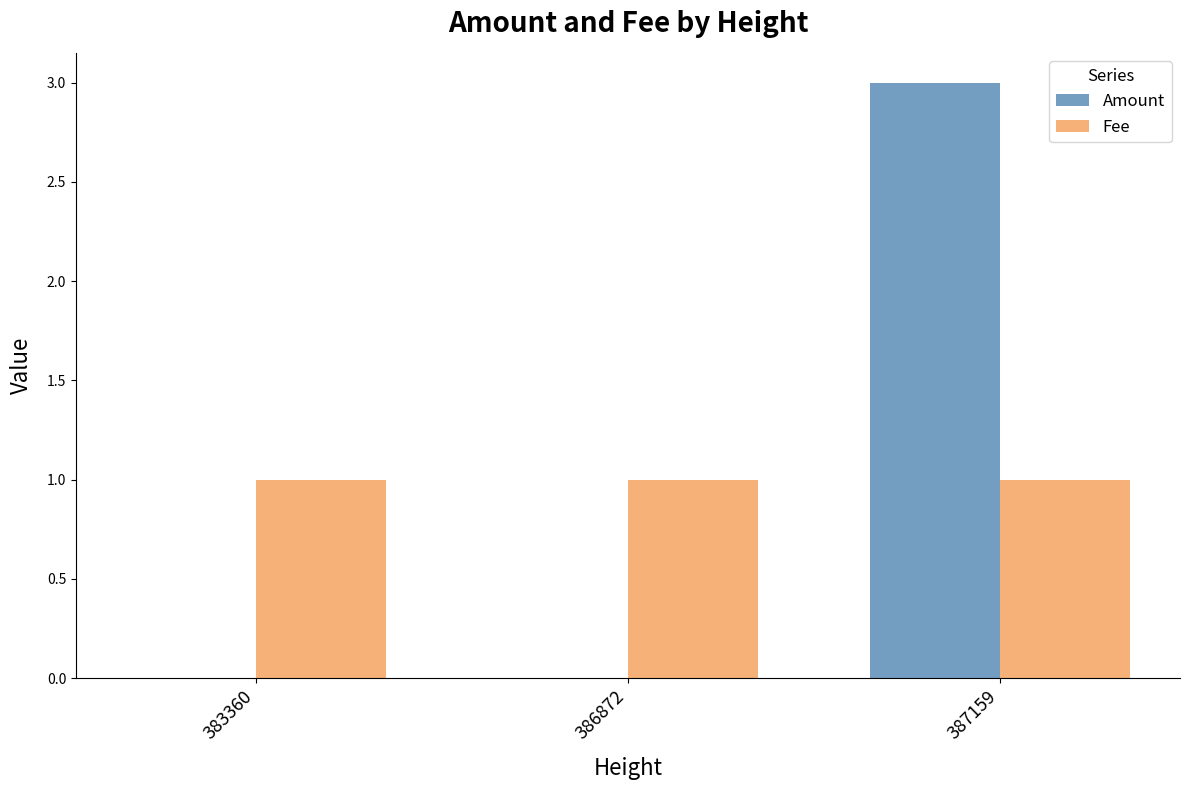

Reading right to left, extract all data points from this chart.

Amount: 3	0	0
Fee: 1	1	1